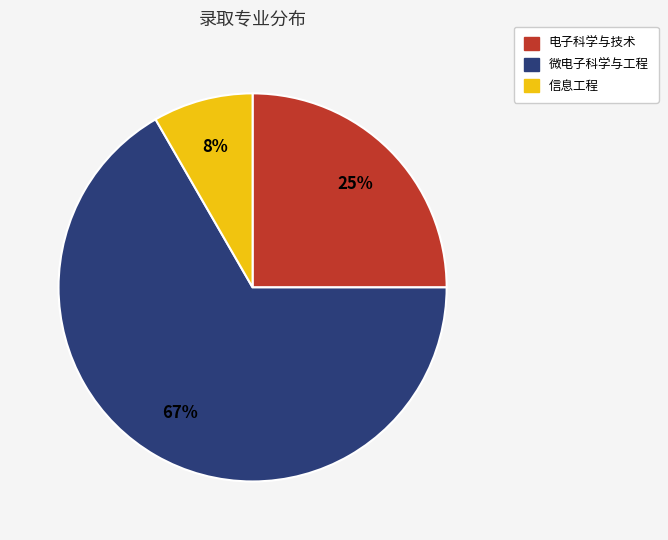

Which category accounts for the majority?

微电子科学与工程